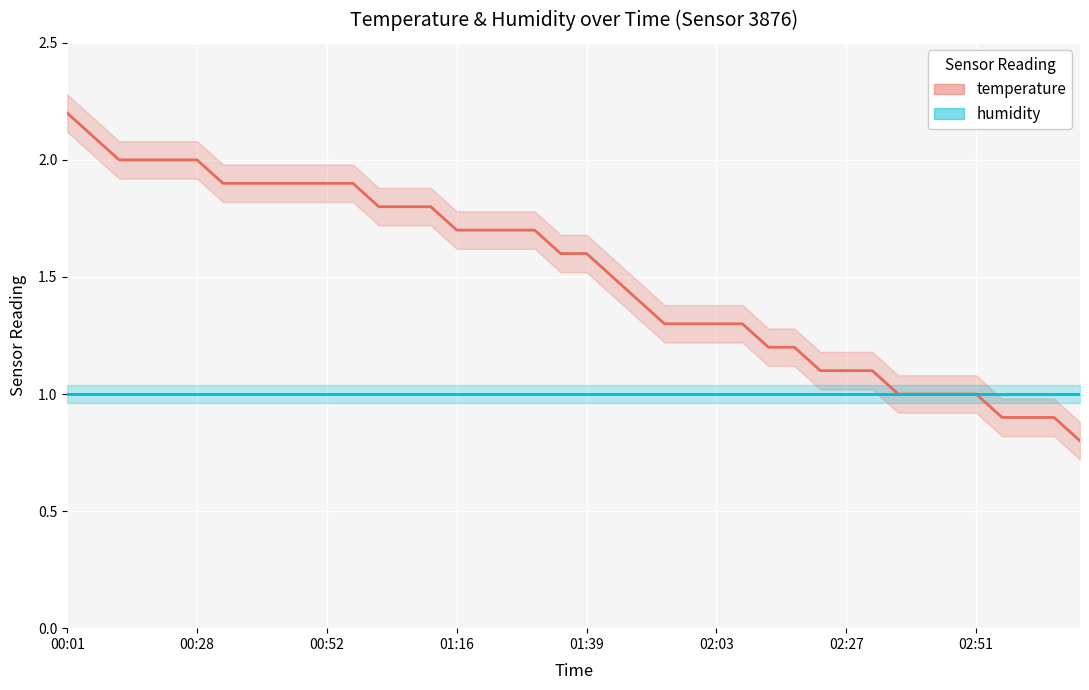

What is the greatest value displayed?

2.2